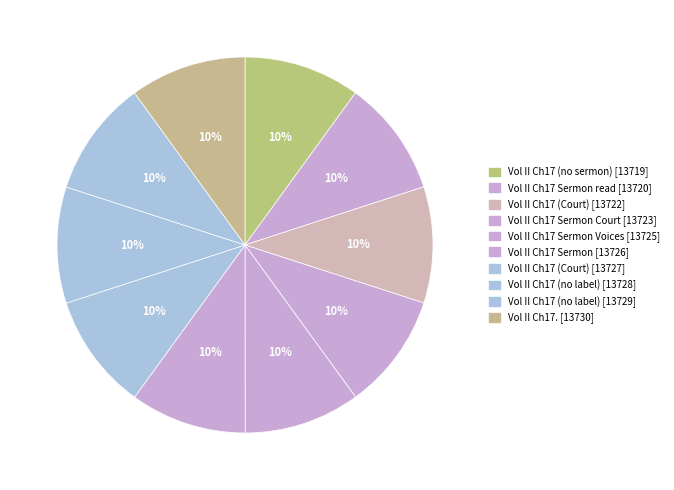

Does any single category account for the majority?

No